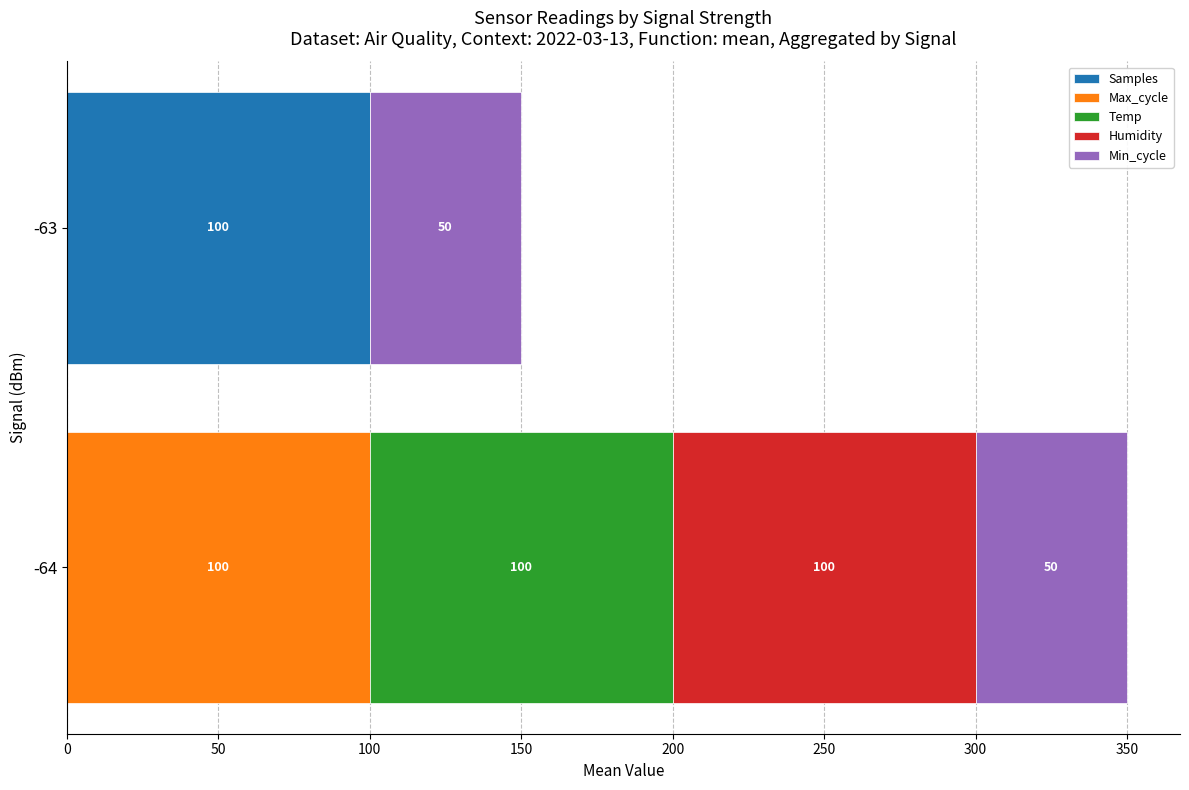

True or false: Samples has a value of -39 at -64.

False